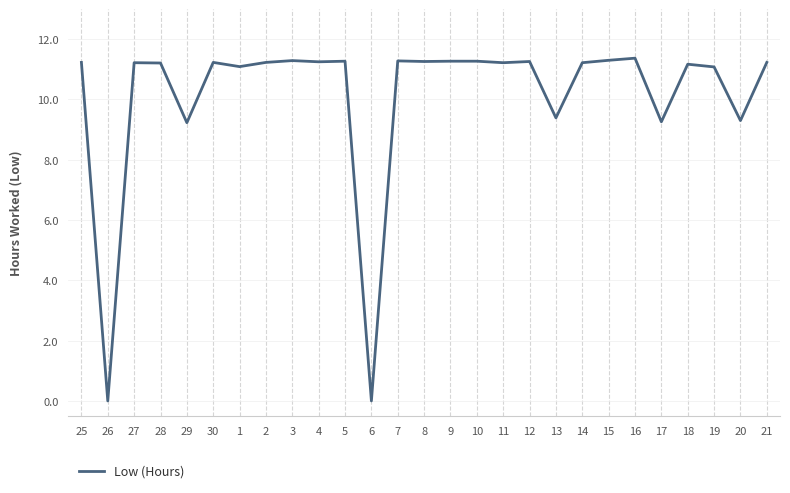

What is the change in value from 26 to 2?

+11.2